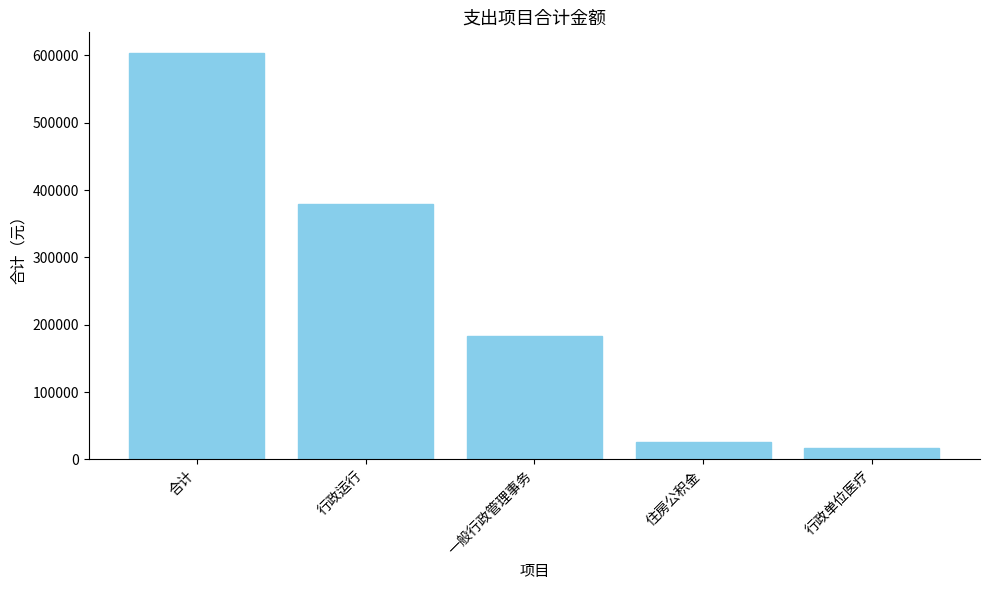

Count the number of categories in the chart.

5